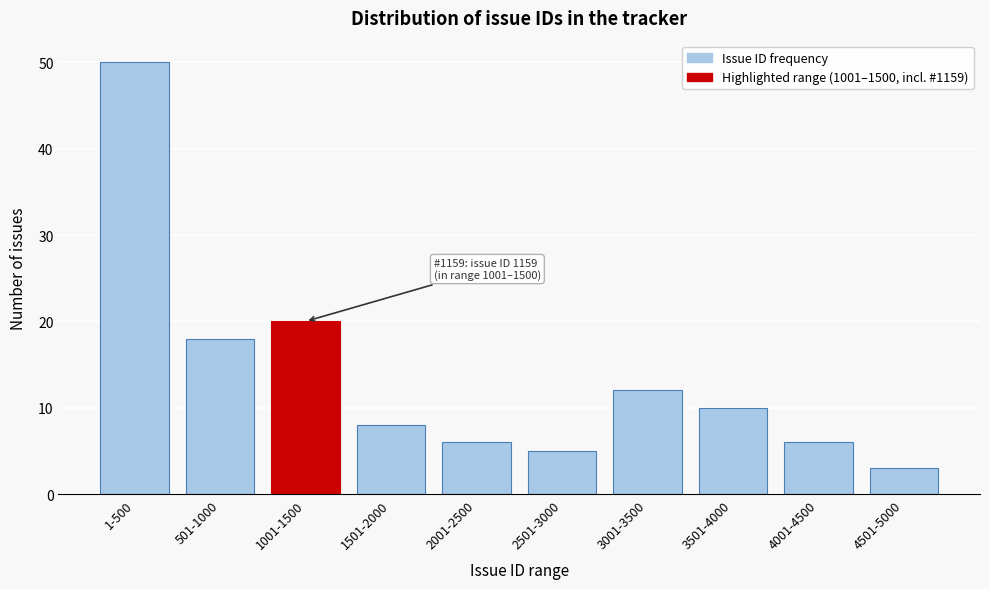

Reading left to right, extract all data points from this chart.

1-500=50	501-1000=18	1001-1500=20	1501-2000=8	2001-2500=6	2501-3000=5	3001-3500=12	3501-4000=10	4001-4500=6	4501-5000=3